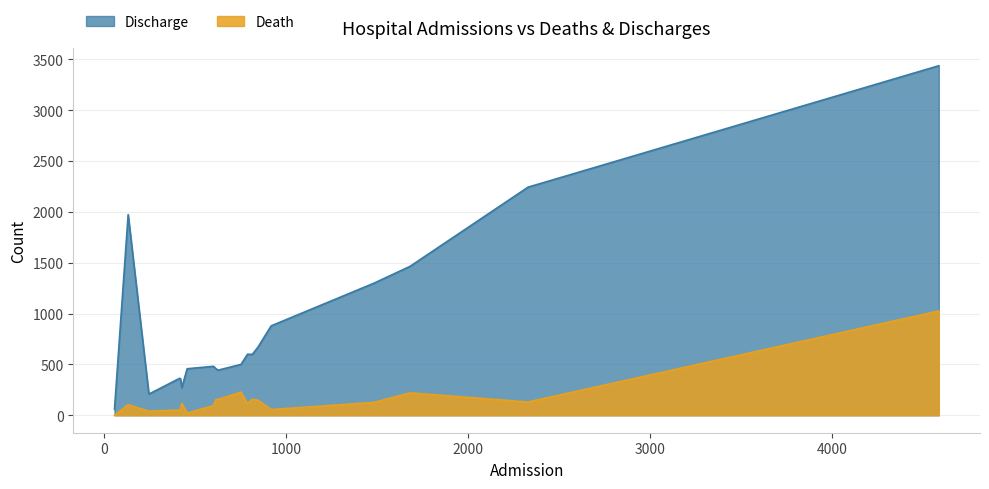

The Death series shows 25 at Naguru RRH. True or false?

False